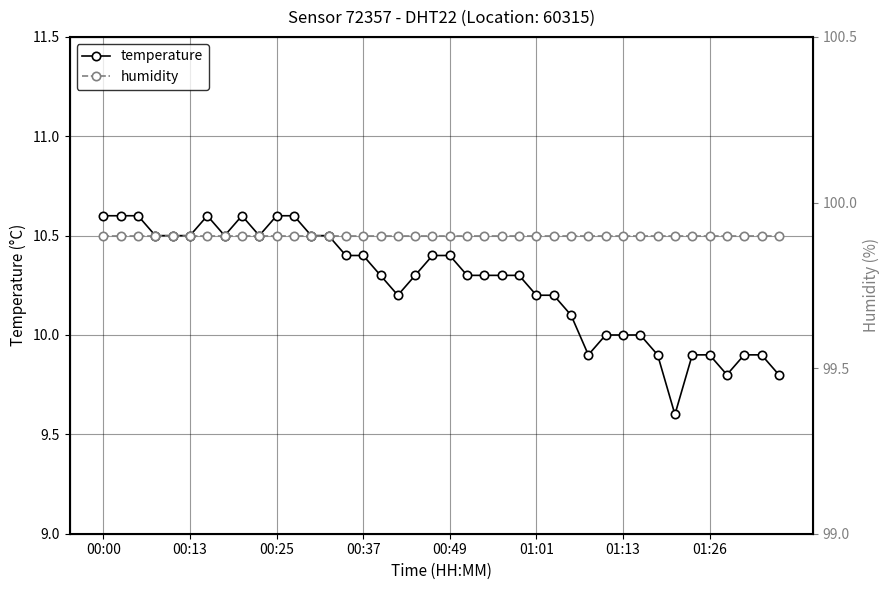

True or false: humidity and temperature intersect in this chart.

False